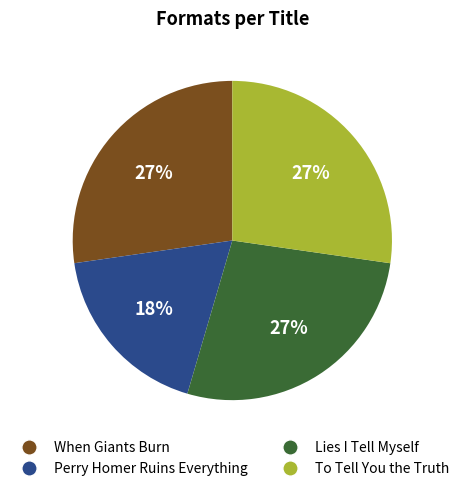

What is the ratio of the value at Perry Homer Ruins Everything to the value at To Tell You the Truth?

0.7